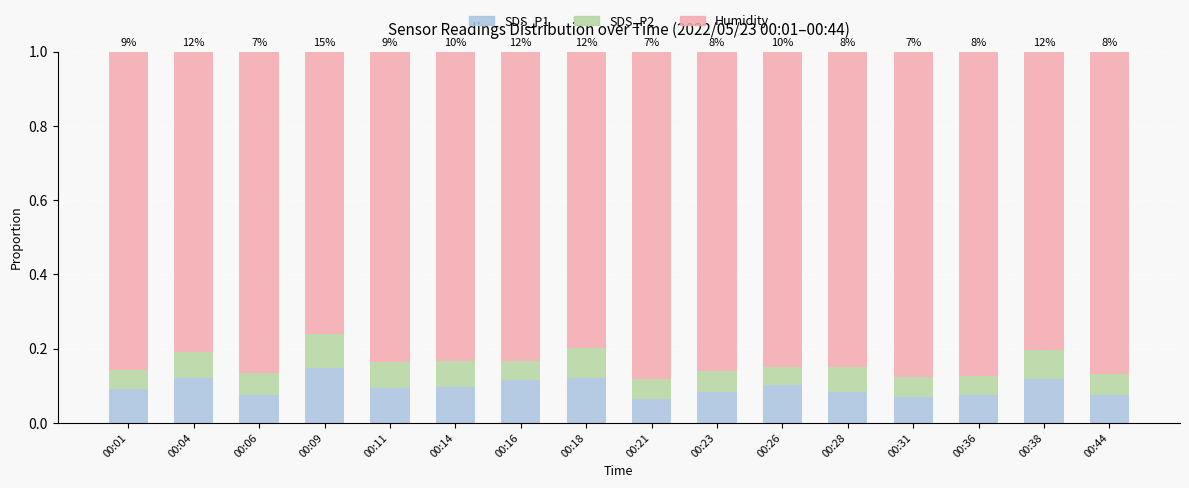

What is the sum of all SDS_P1 values?

1.5